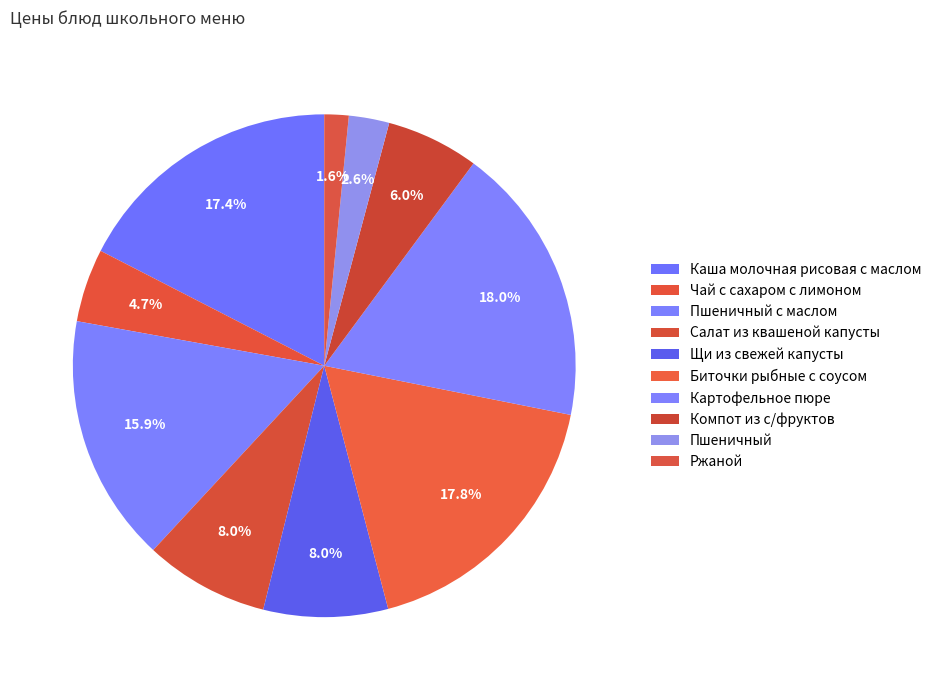

To the nearest percent, what percentage of the pie is Пшеничный?

3%